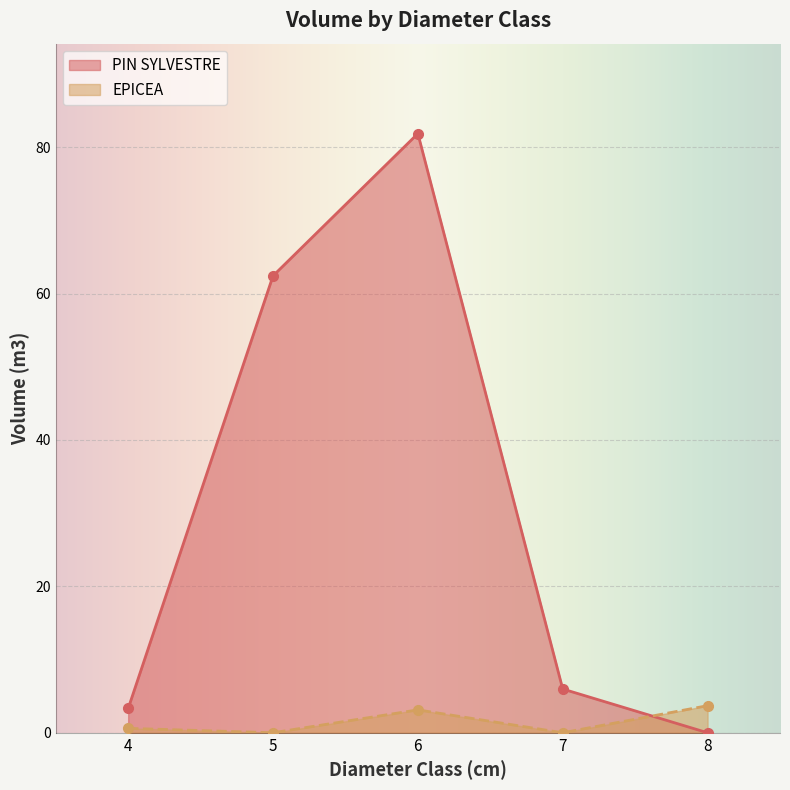

Between 6 and 5, which is larger?

6